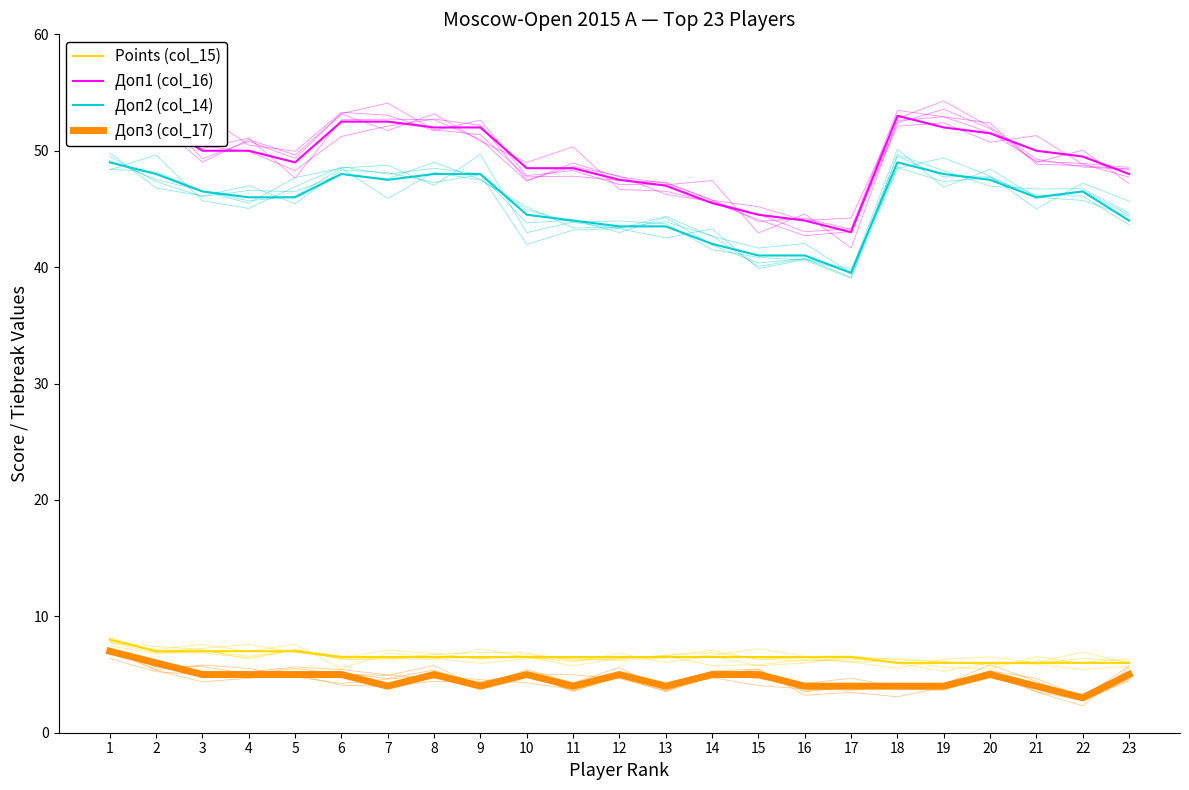

True or false: Доп3 (col_17) has a value of 4.0 at 21.

True